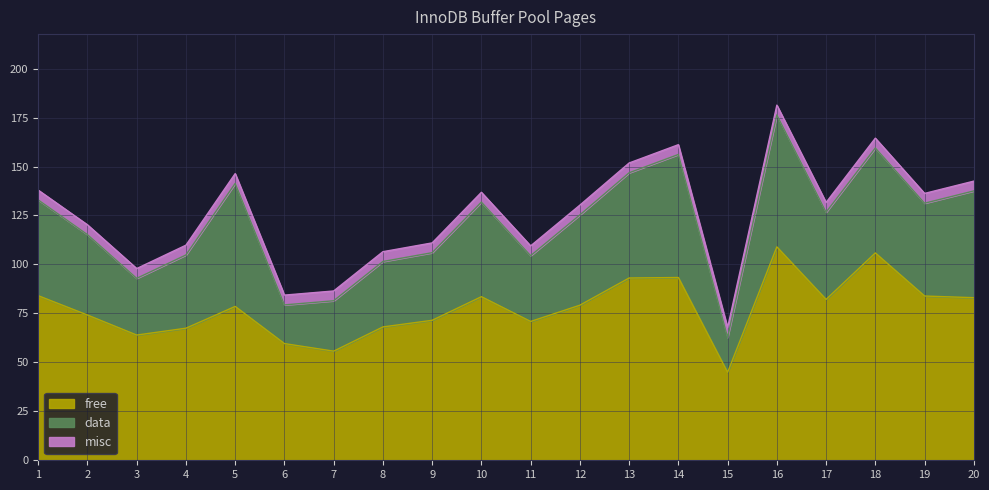

Which label corresponds to the largest value in the chart?

16